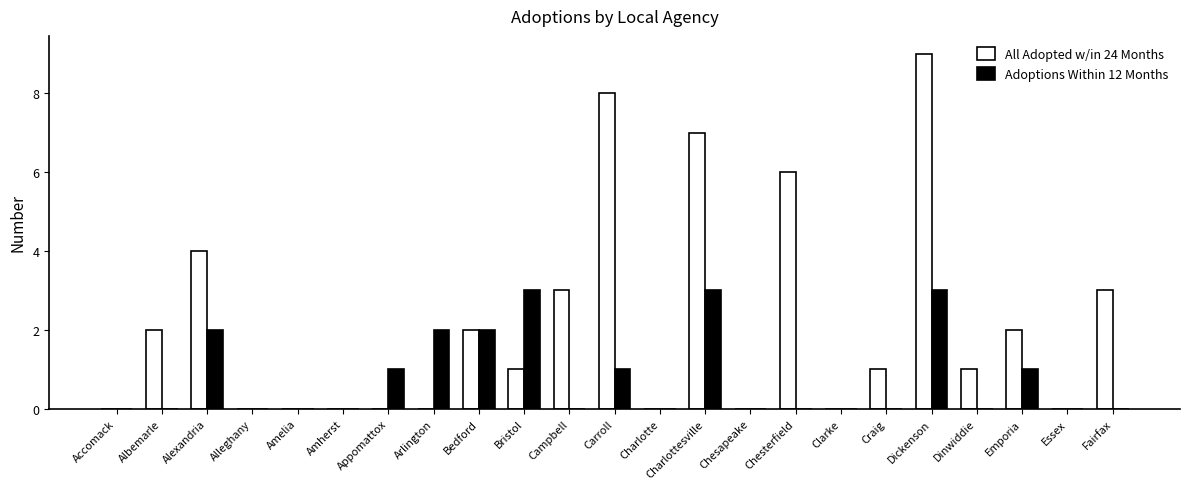

Count the number of data series in this chart.

2